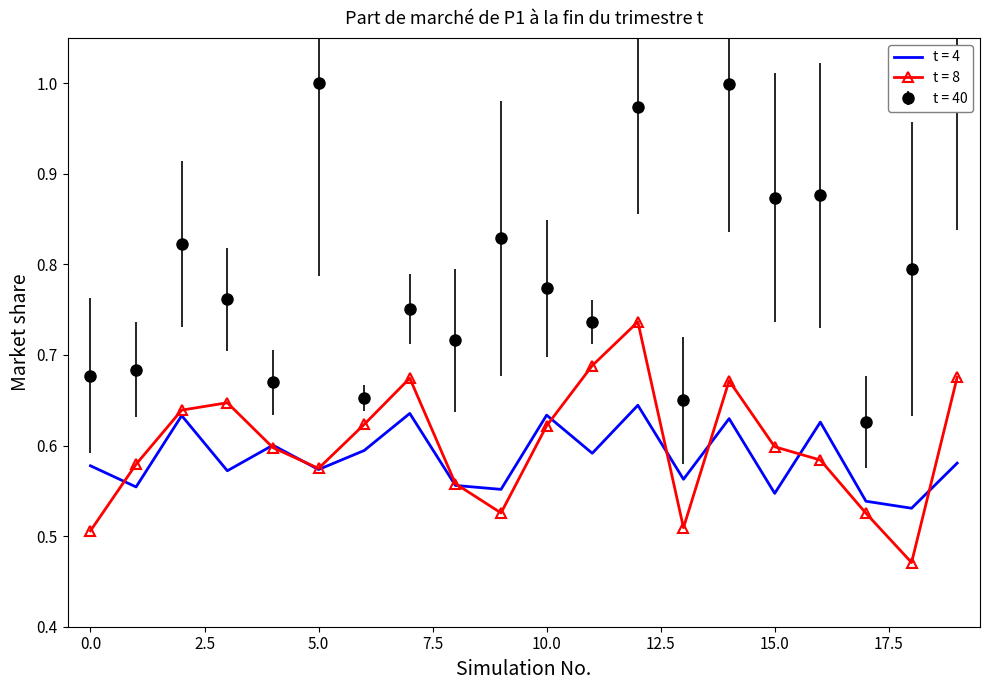

Count the number of data series in this chart.

3